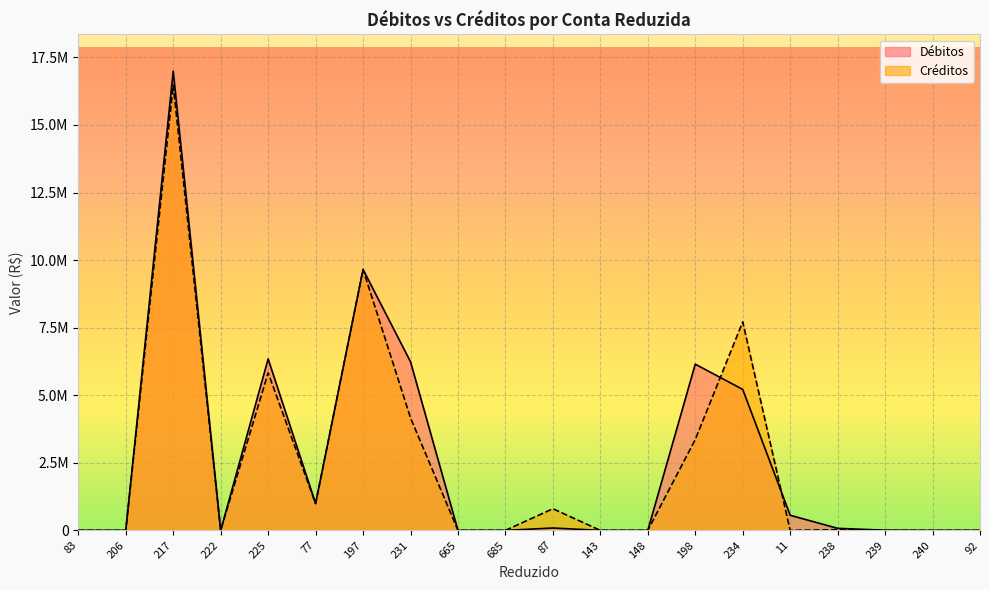

At which category is the sum across all series the highest?

217